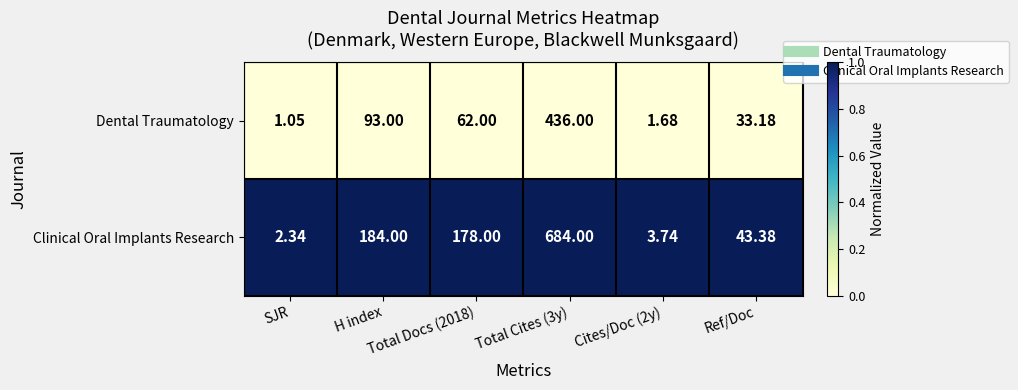

Count the number of categories in the chart.

6